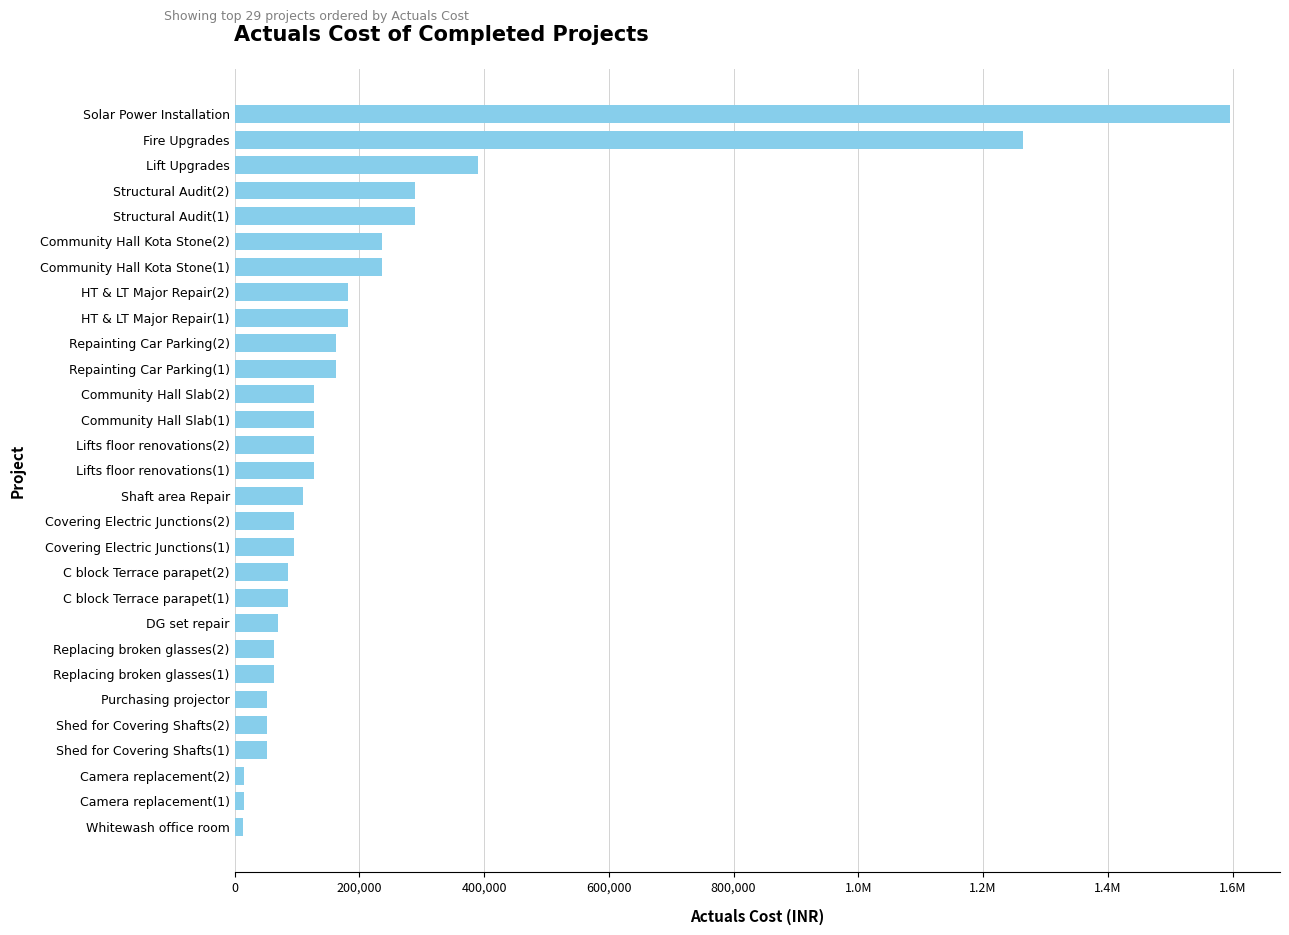

What is the average value?

219771